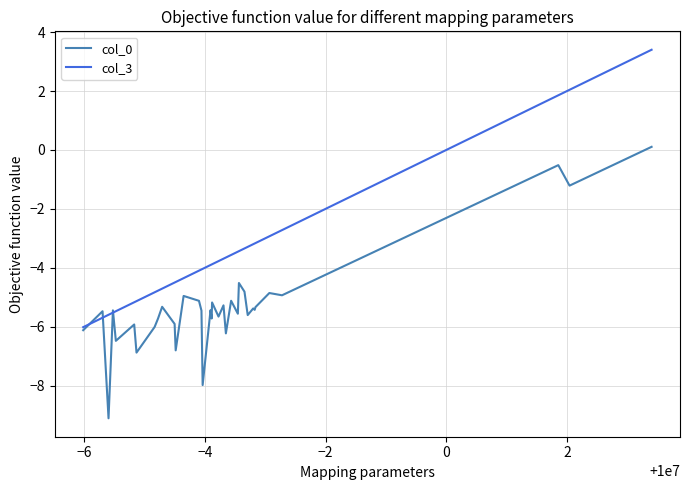

What is the maximum value for col_3?

3.4